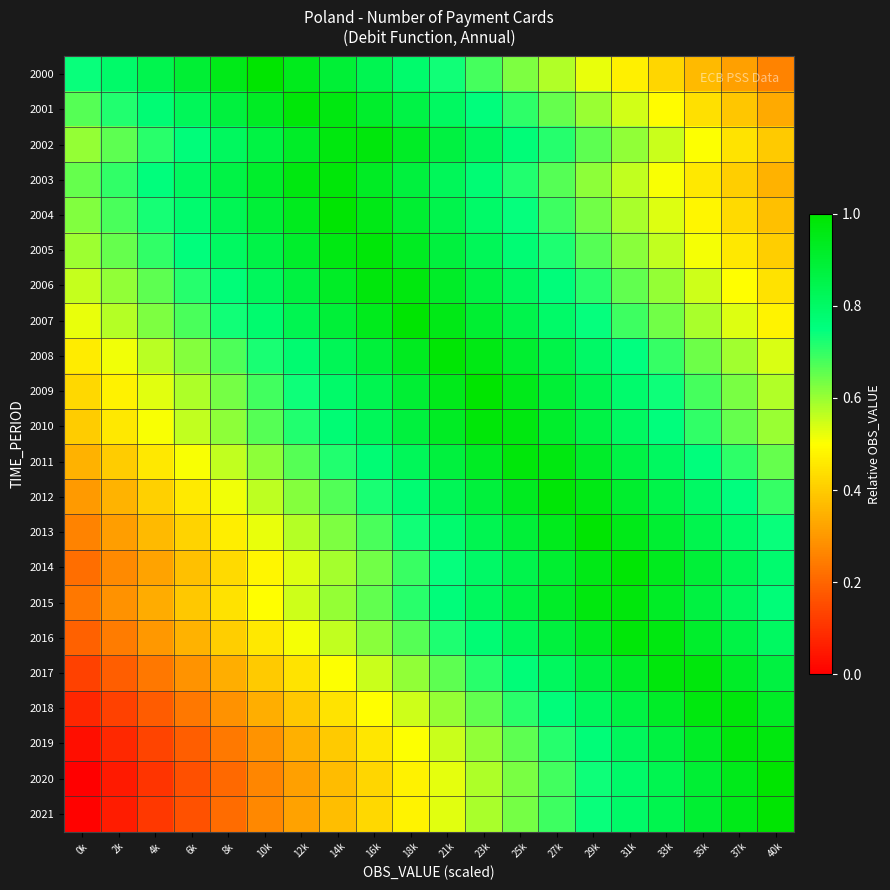

What is the spread (max minus min) of values at 27k?

0.4